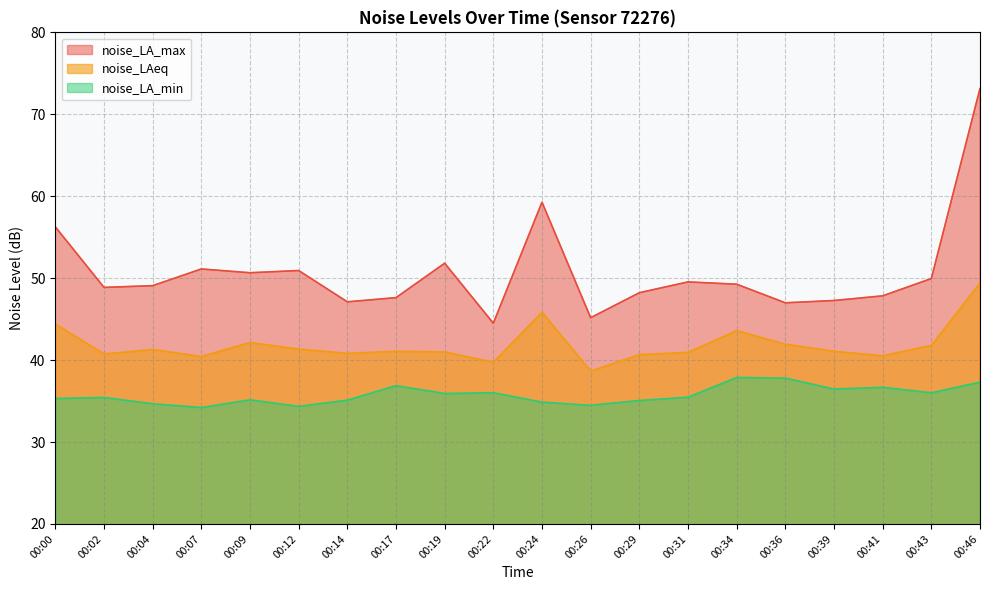

At which category is the sum across all series the highest?

00:46